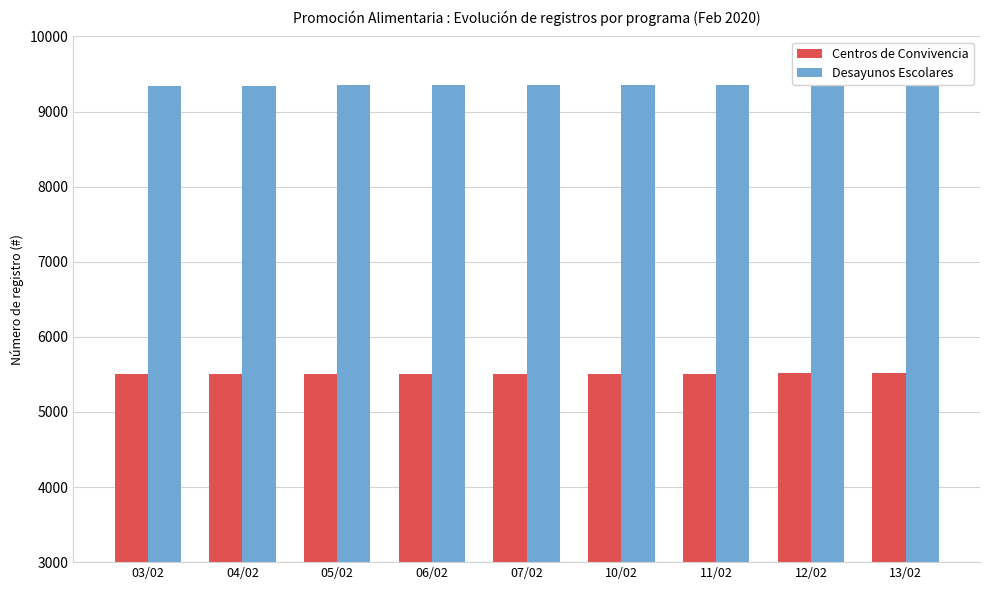

How many groups of bars are there?

9